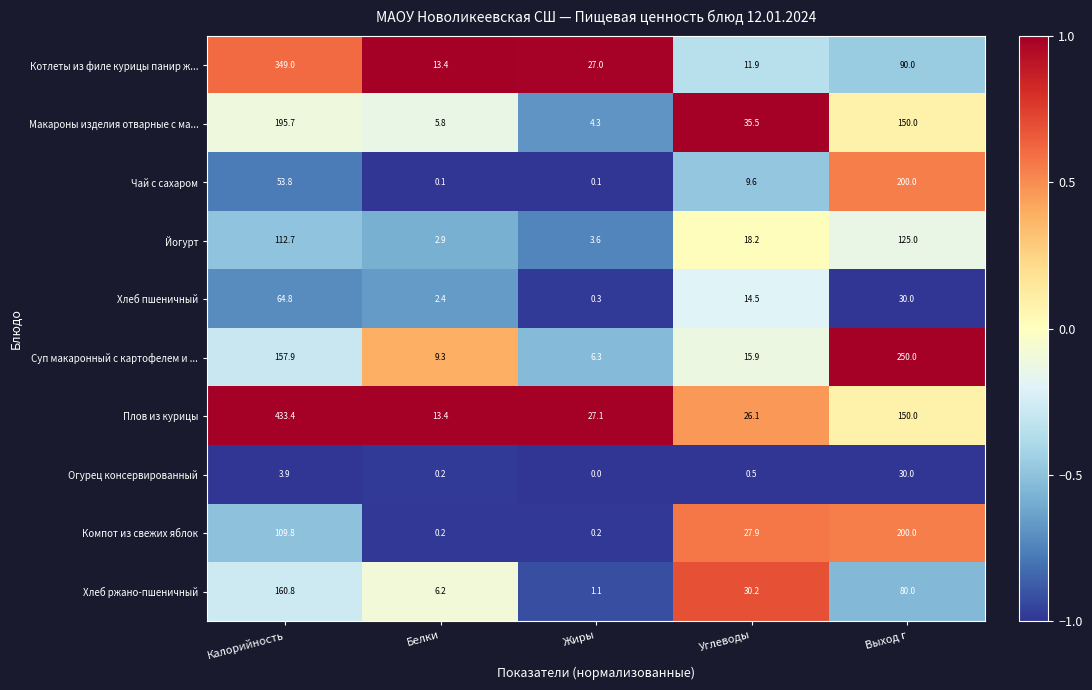

What is the maximum value shown in the chart?

433.4